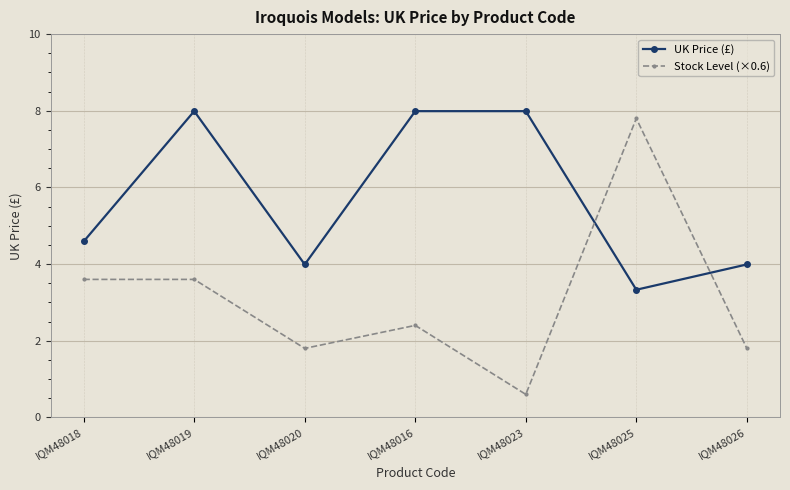

Reading left to right, extract all data points from this chart.

UK Price (£): IQM48018=4.6	IQM48019=8.0	IQM48020=4.0	IQM48016=8.0	IQM48023=8.0	IQM48025=3.3	IQM48026=4.0
Stock Level (×0.6): IQM48018=3.6	IQM48019=3.6	IQM48020=1.8	IQM48016=2.4	IQM48023=0.6	IQM48025=7.8	IQM48026=1.8